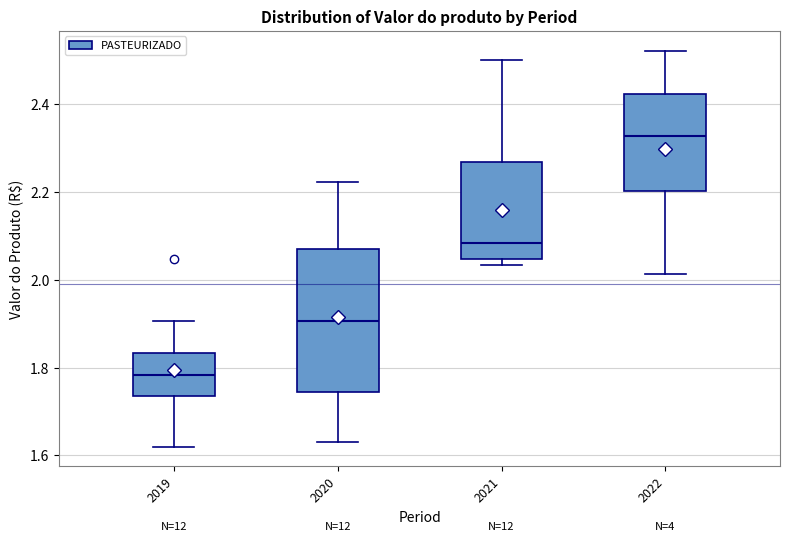

Reading left to right, read every box against the y-axis: the position of its median line, the range the box covers, and the ends of its whiskers. The values are not printed on the chart, so give them approximately, as read against the axis.

2019: median 1.78, box 1.74 to 1.84, whiskers 1.62 to 1.90
2020: median 1.90, box 1.74 to 2.08, whiskers 1.62 to 2.22
2021: median 2.08, box 2.04 to 2.26, whiskers 2.04 (just below the box's lower edge) to 2.50
2022: median 2.32, box 2.20 to 2.42, whiskers 2.02 to 2.52